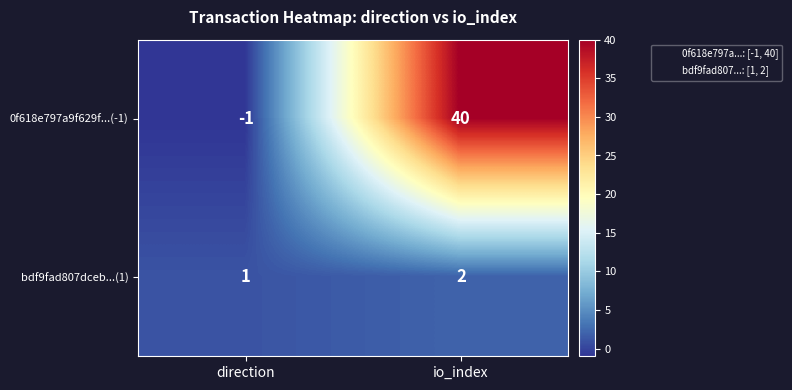

At which category is the sum across all series the highest?

io_index